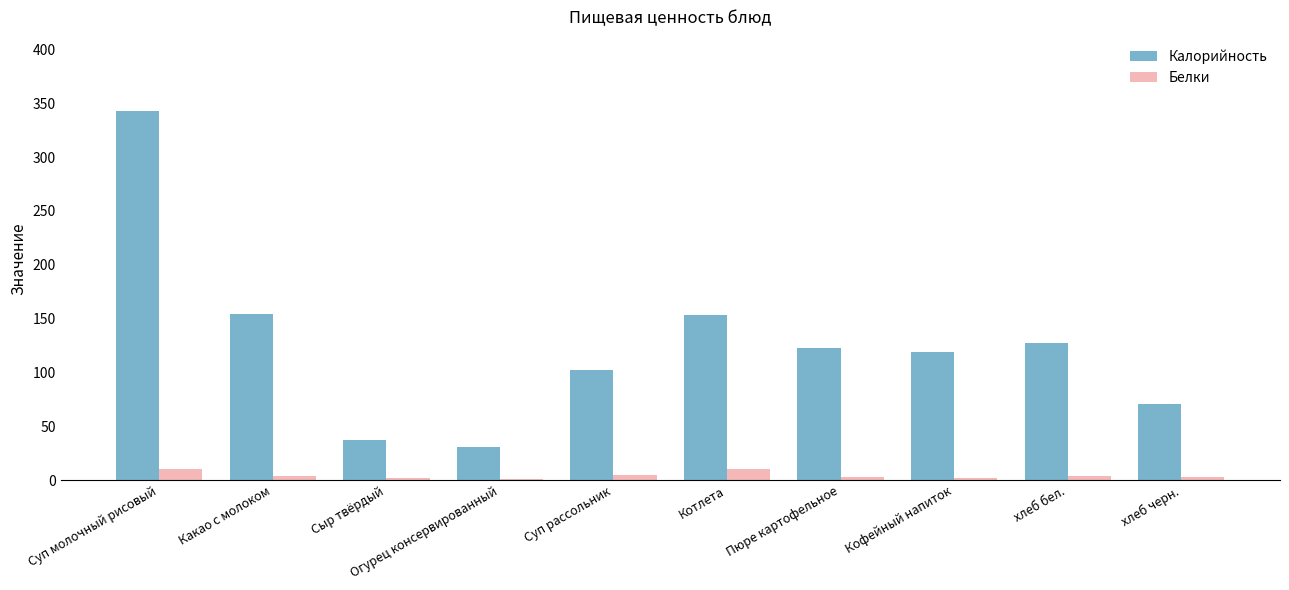

Which series changed the most between Суп рассольник and хлеб черн.?

Калорийность